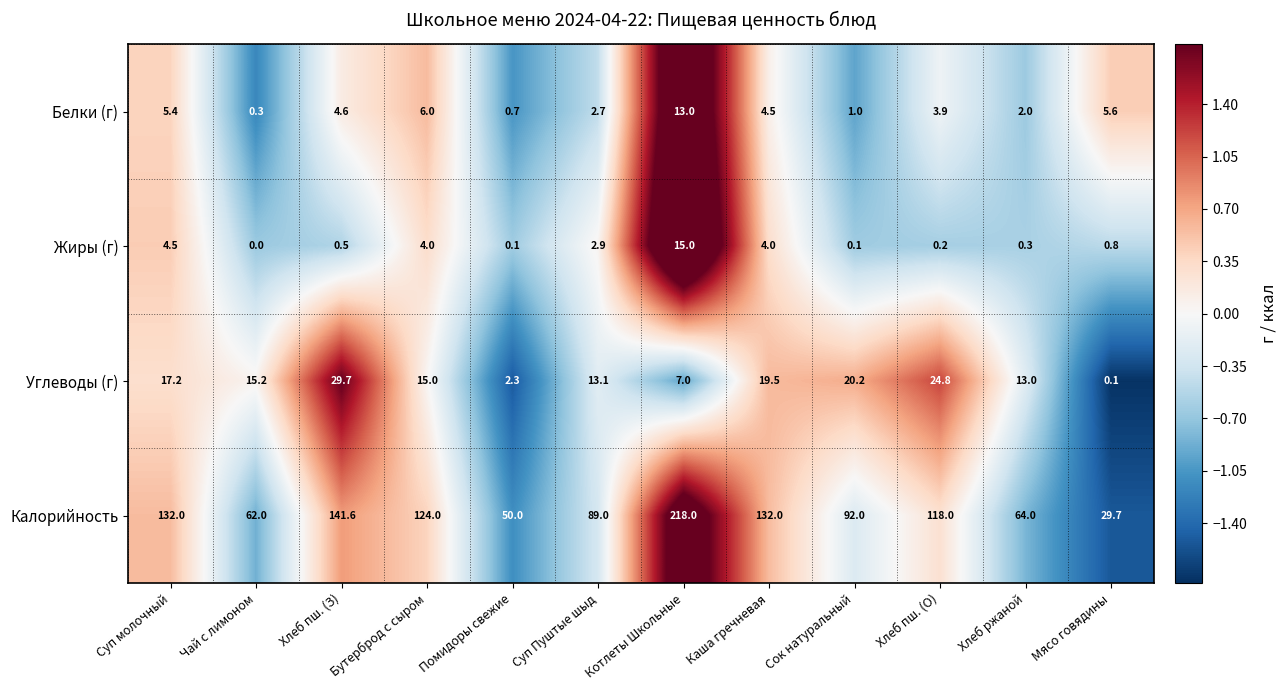

How many data points does each series have?

12